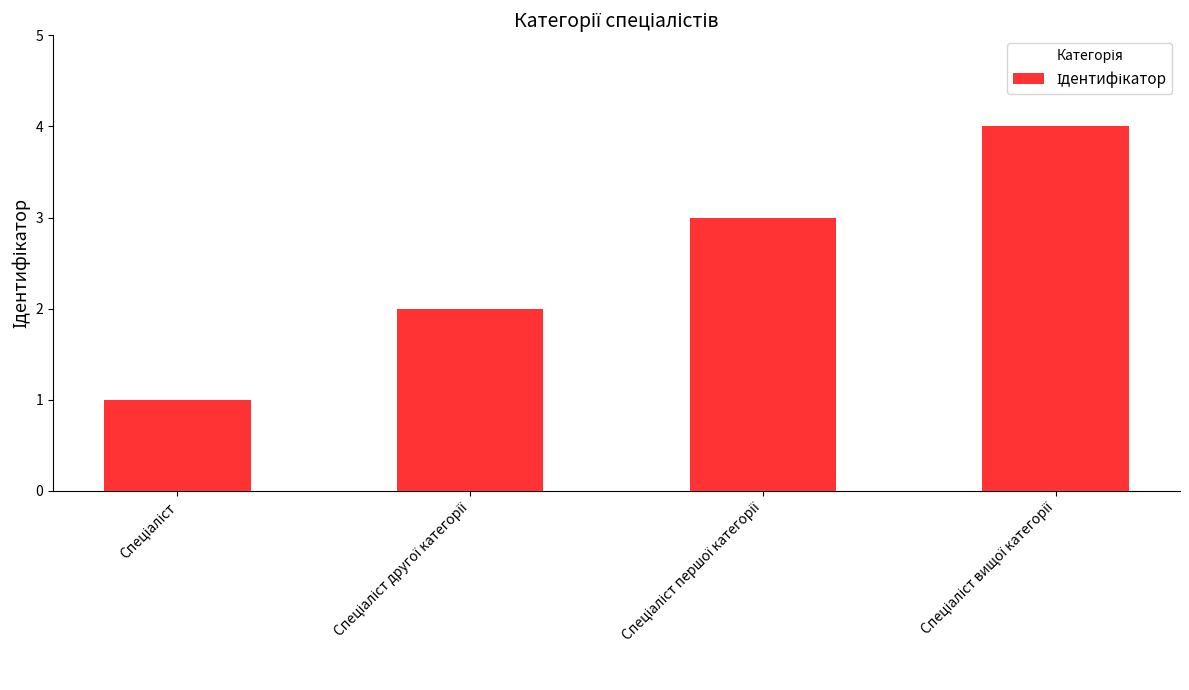

What is the sum of all values?

10